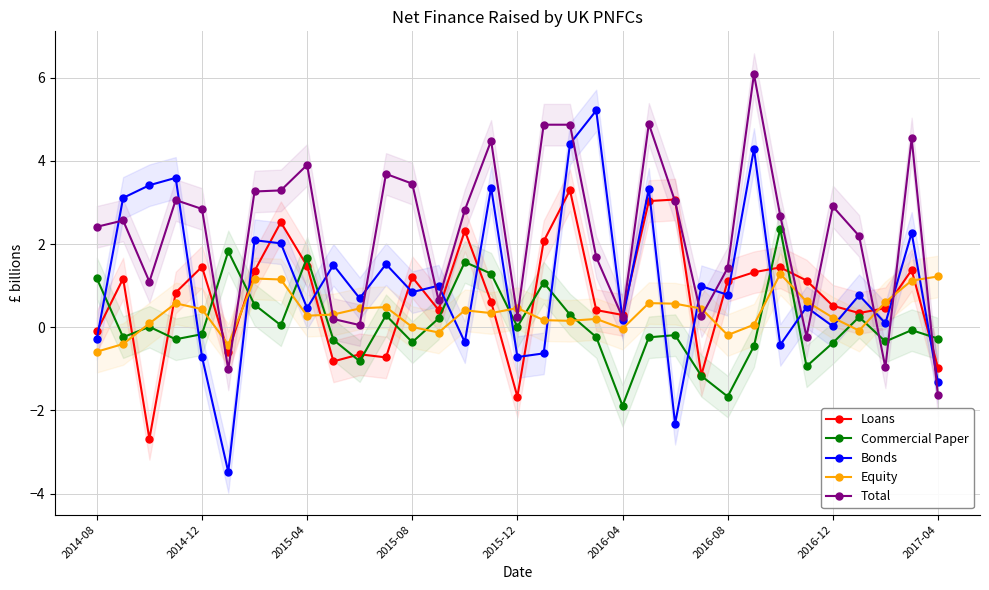

The Total series shows 2.2 at 29. True or false?

True